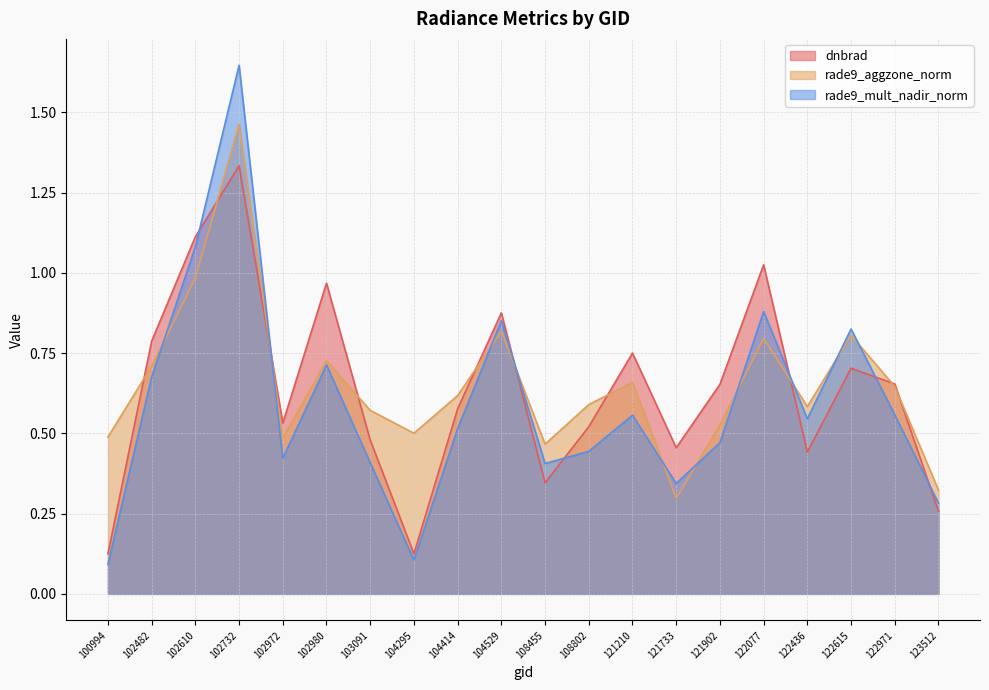

What is the difference between the maximum and minimum values in the rade9_mult_nadir_norm series?

1.6